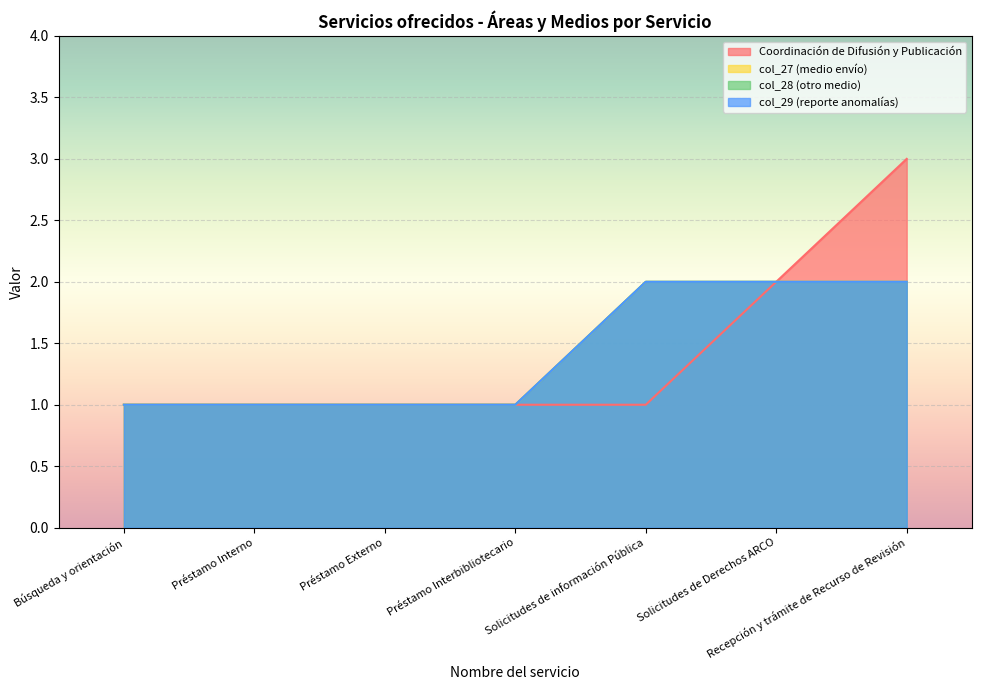

True or false: col_29 (reporte anomalías) has more than 2 points higher than both neighbors.

False